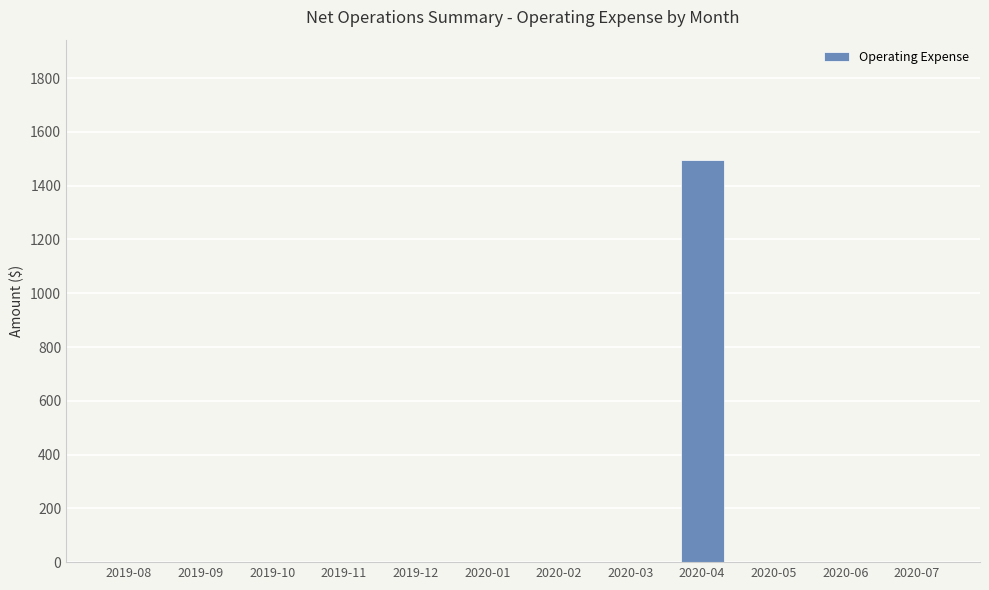

What is the greatest value displayed?

1494.5